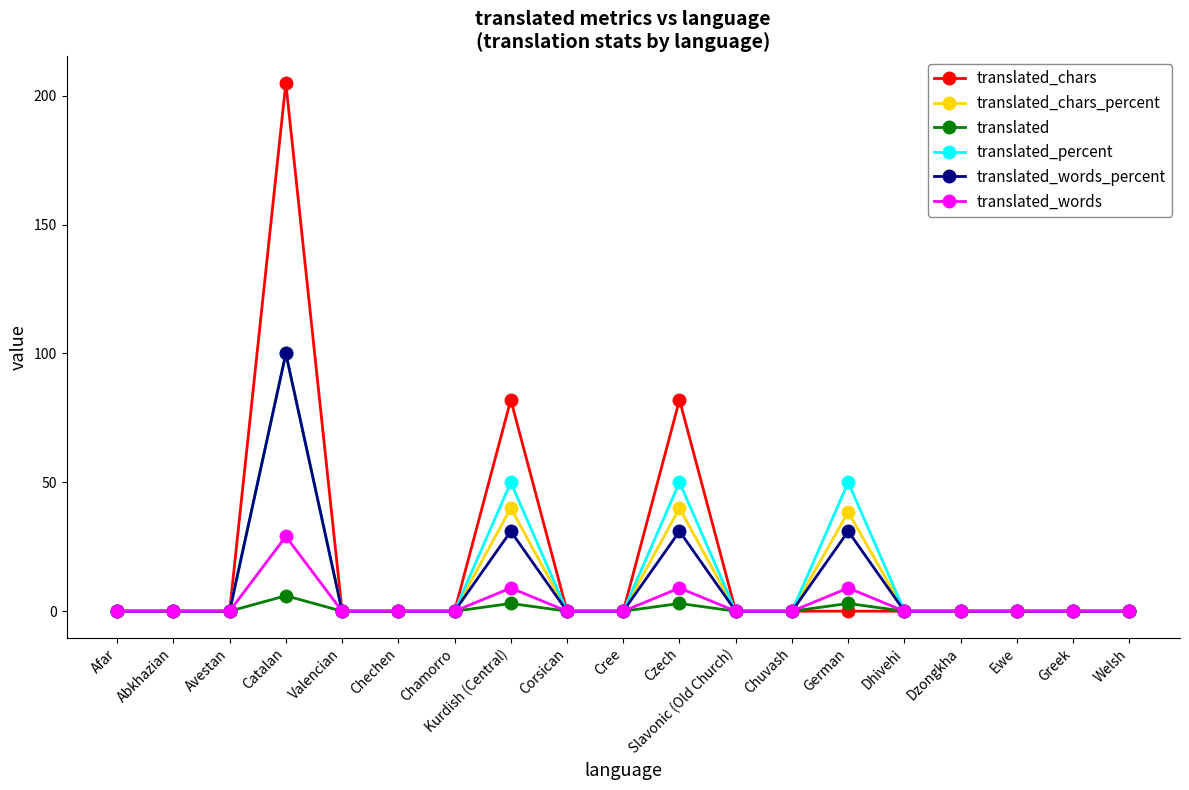

What are all the series names shown in the legend?

translated_chars, translated_chars_percent, translated, translated_percent, translated_words_percent, translated_words